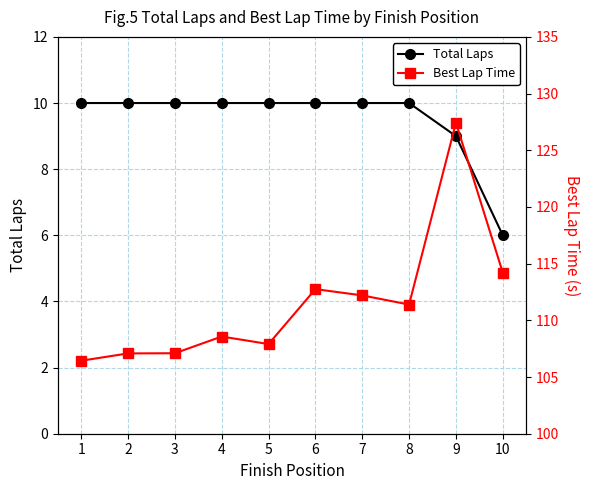

True or false: Best Lap Time has more than 2 interior local peaks.

True